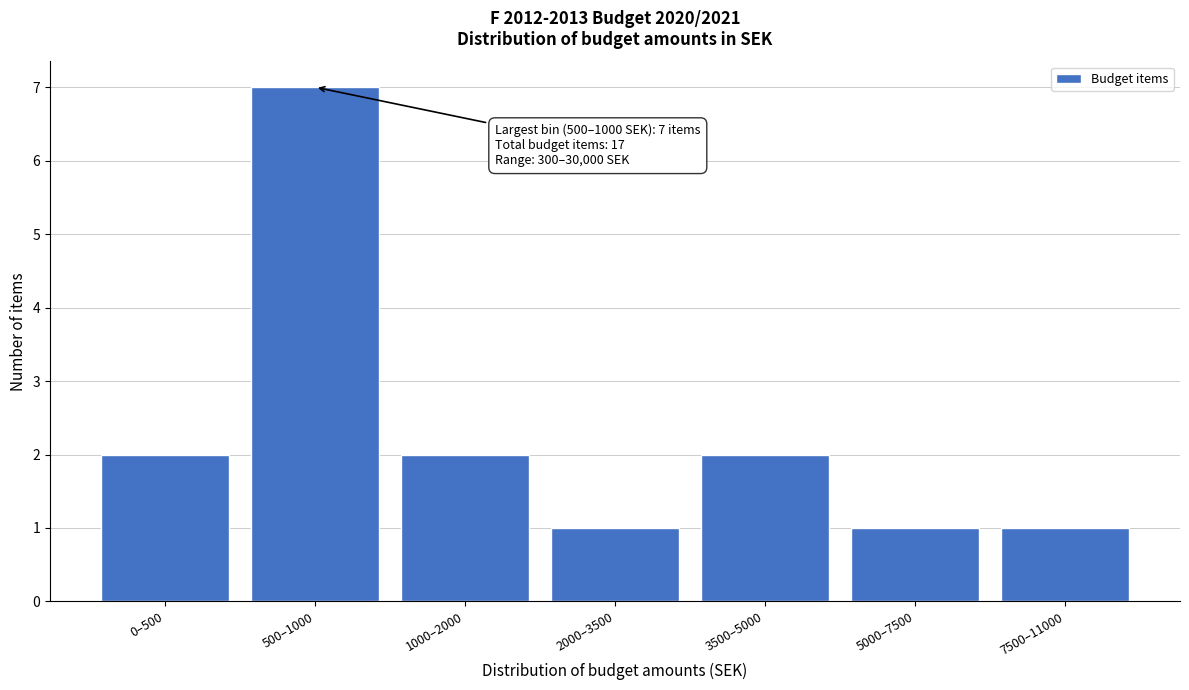

Reading left to right, what are all the values shown in this chart?

2	7	2	1	2	1	1